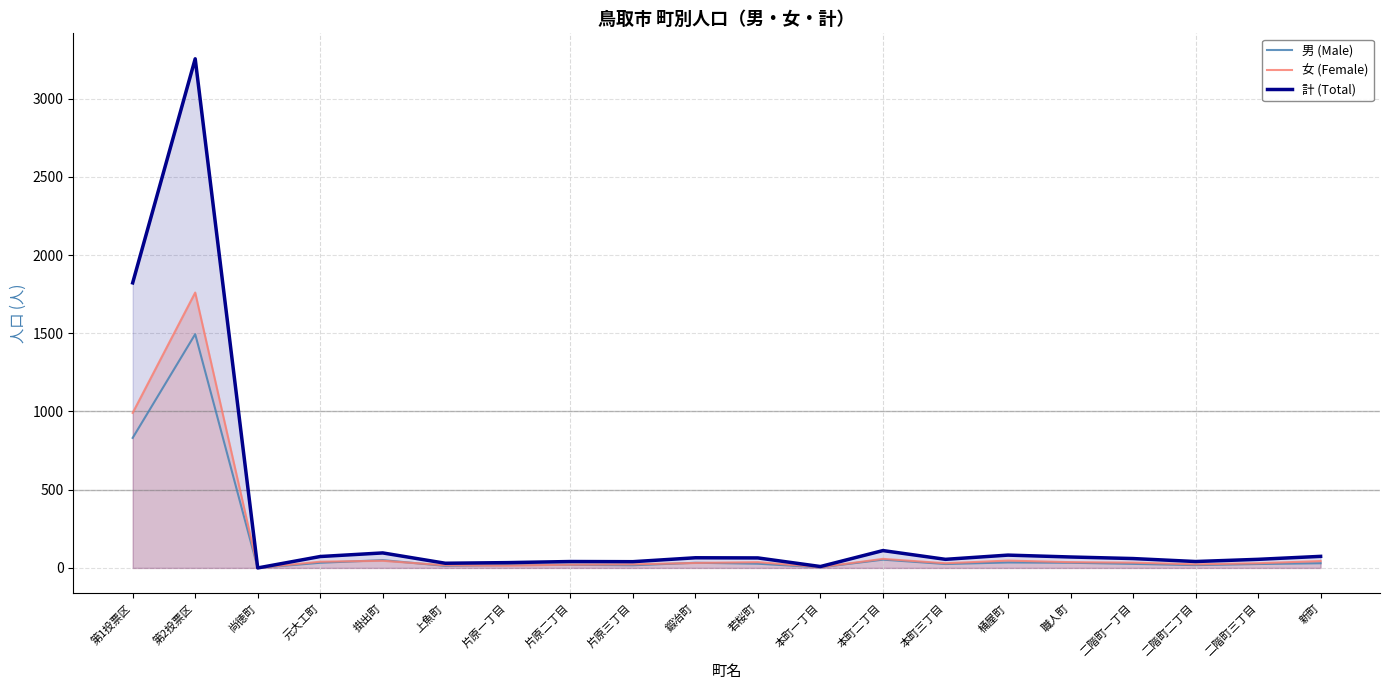

True or false: 計 (Total) and 女 (Female) intersect in this chart.

False